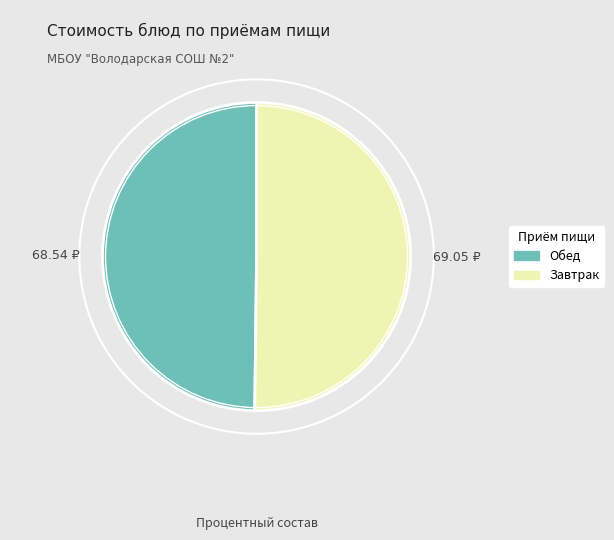

What is the ratio of the value at Завтрак to the value at Обед?

1.0